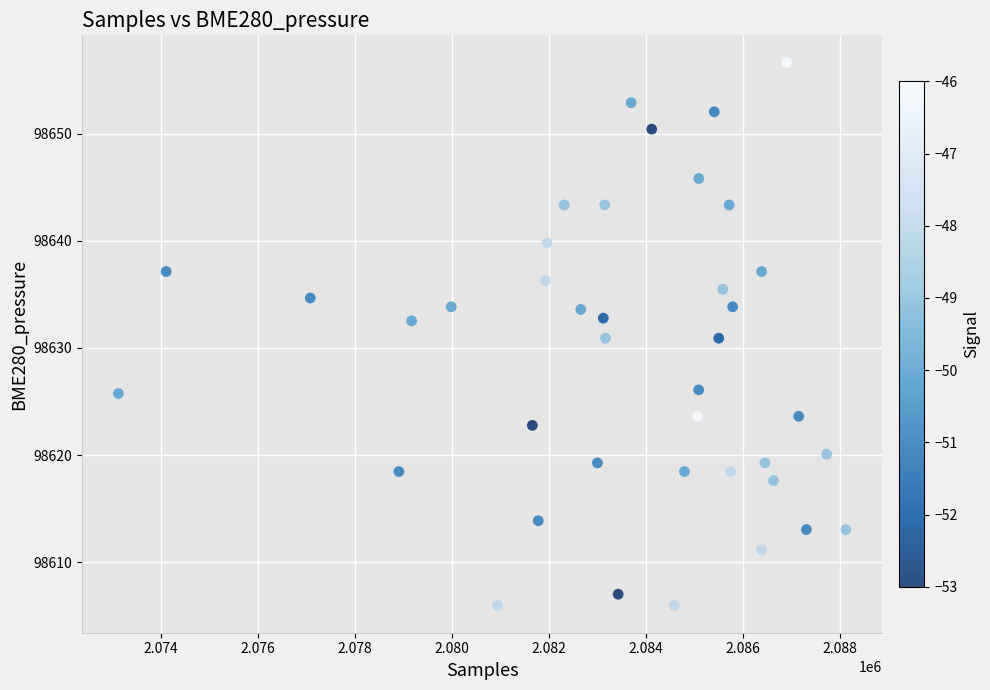

What is the range of X values (max minus min)?

15017.0